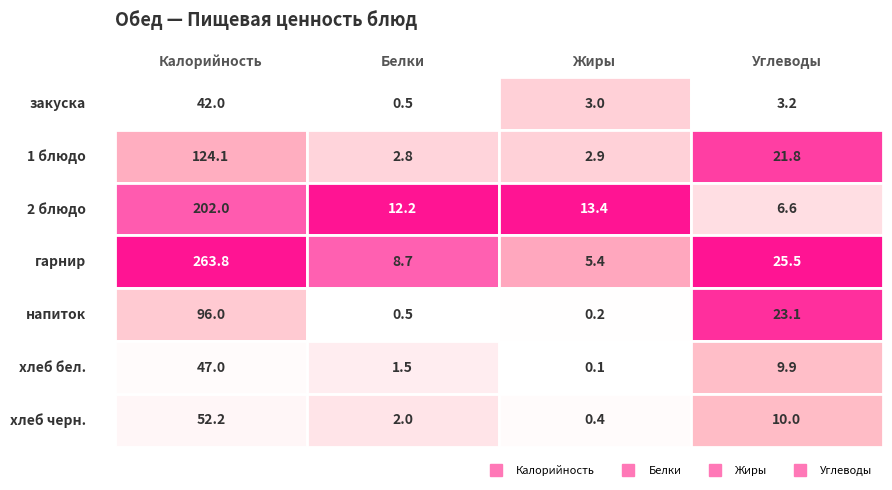

Is the value of 2 блюдо at 1 блюдо greater than the value of 1 блюдо at гарнир?

No